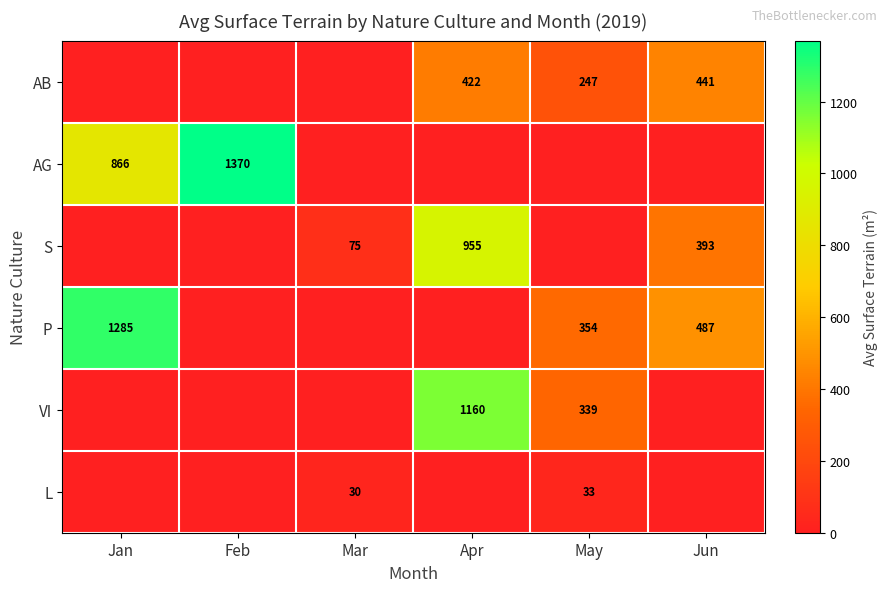

At how many categories does at least one series exceed 357?

4